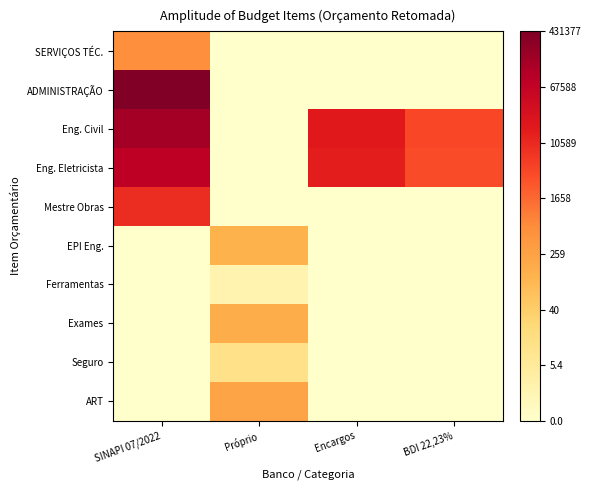

At which category is the sum across all series the highest?

SINAPI 07/2022